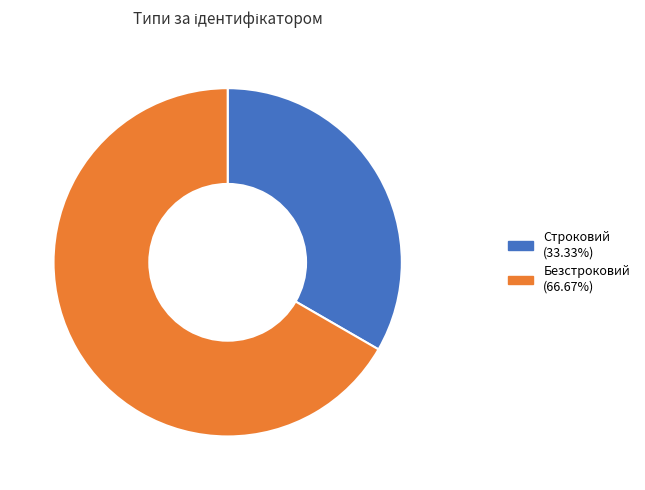

What is the largest slice in the pie chart?

Безстроковий